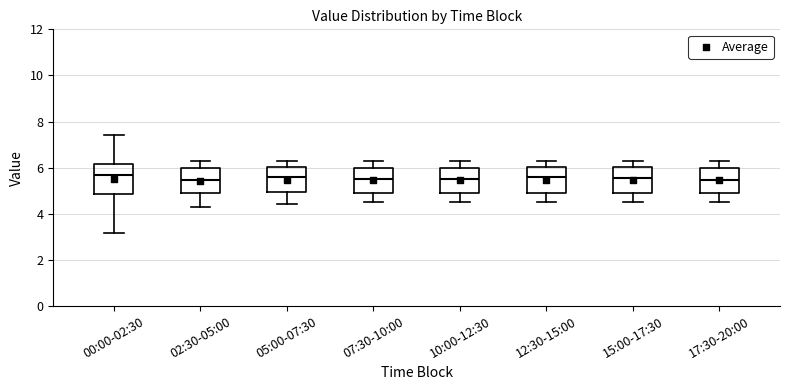

Comparing the boxes themselves (not the whiskers), which one is the tallest?

00:00-02:30